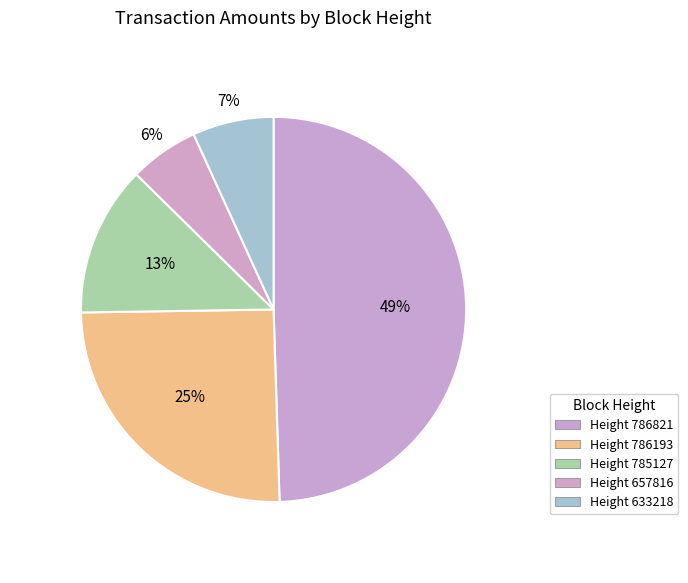

Do 633218 and 785127 together represent more than half of the pie?

No